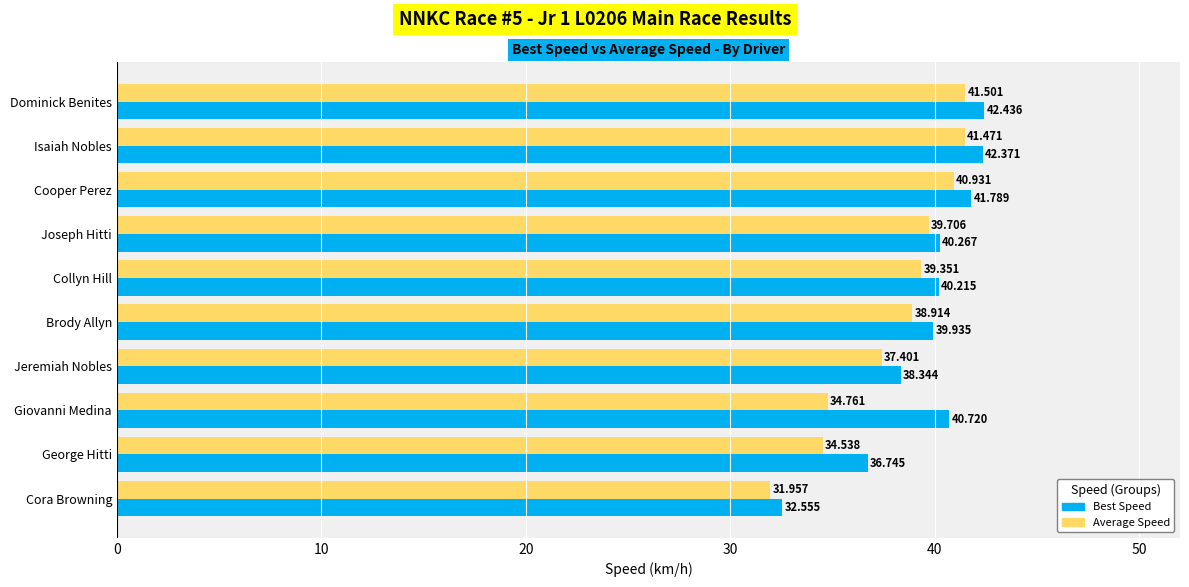

What is the highest value of the Best Speed series?

42.4